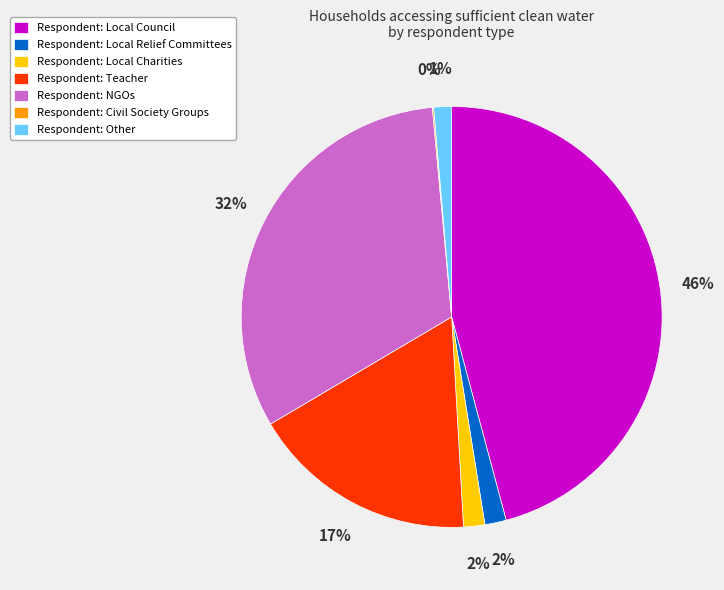

Combined, do Respondent: Local Relief Committees and Respondent: NGOs account for over 50%?

No